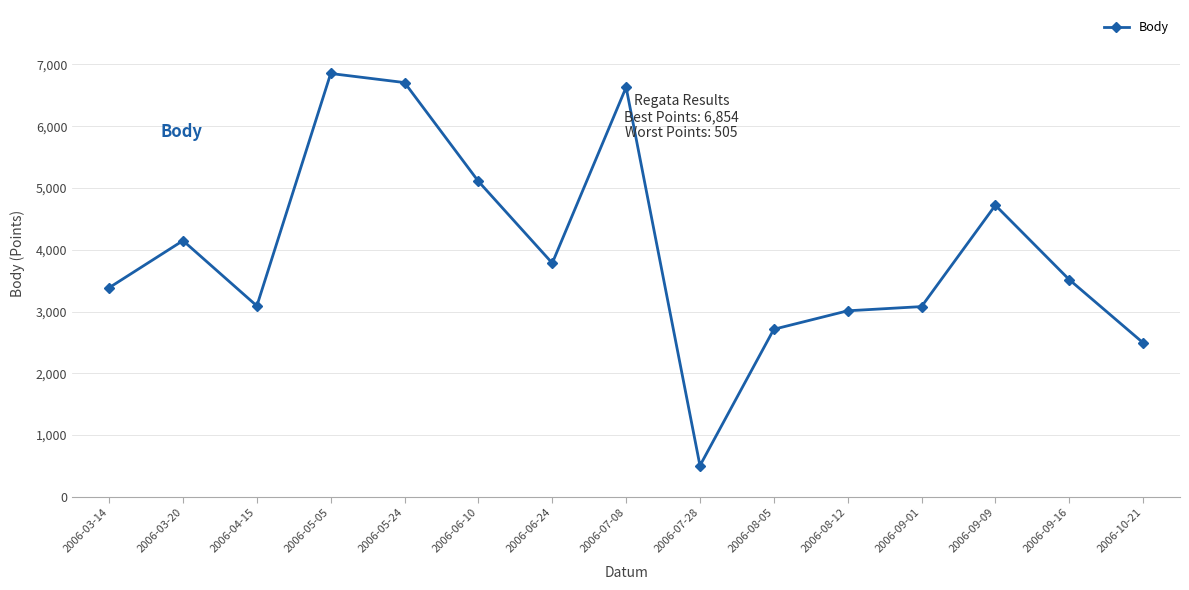

At which category does the data reach its first local valley?

2006-04-15